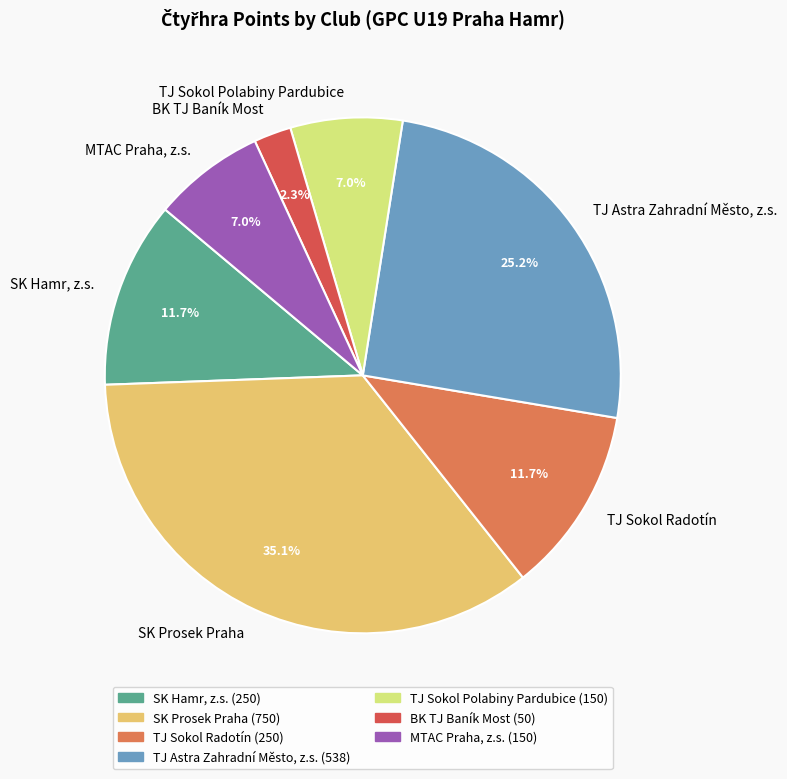

The BK TJ Baník Most slice represents 14% of the pie. True or false?

False